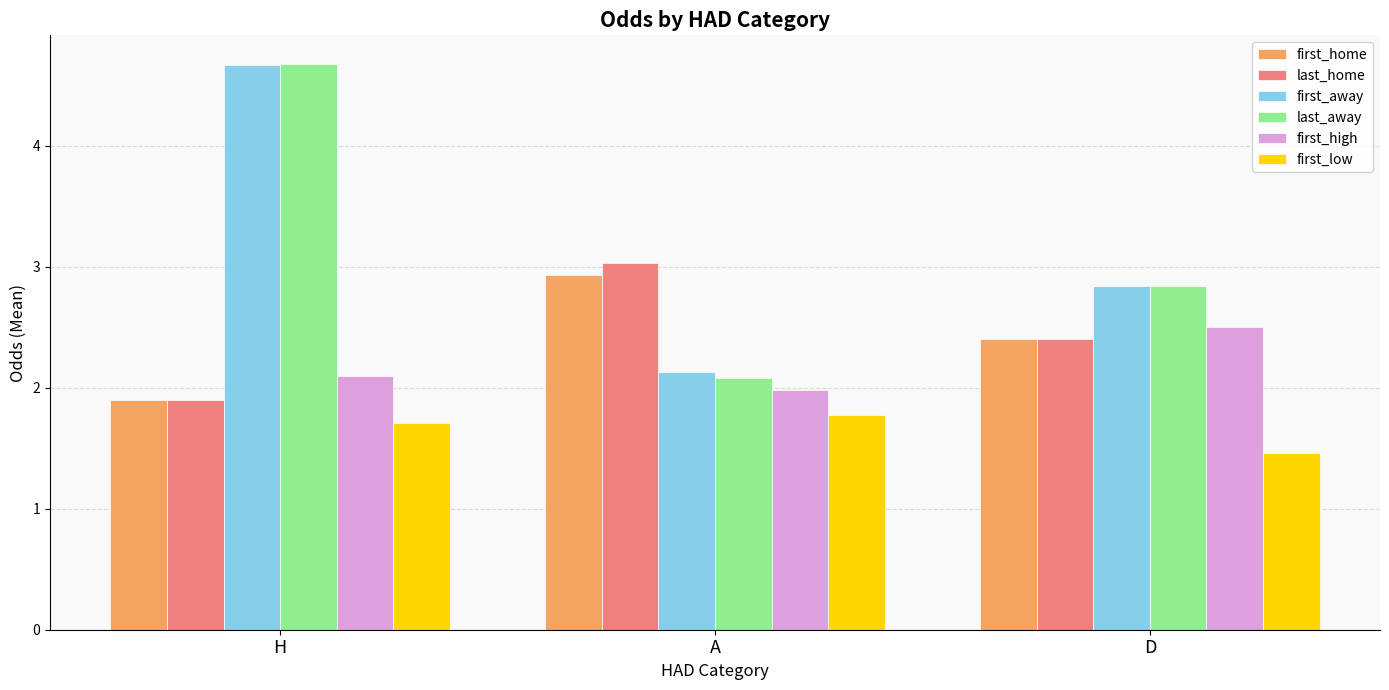

How many values in the first_home series exceed 2?

2